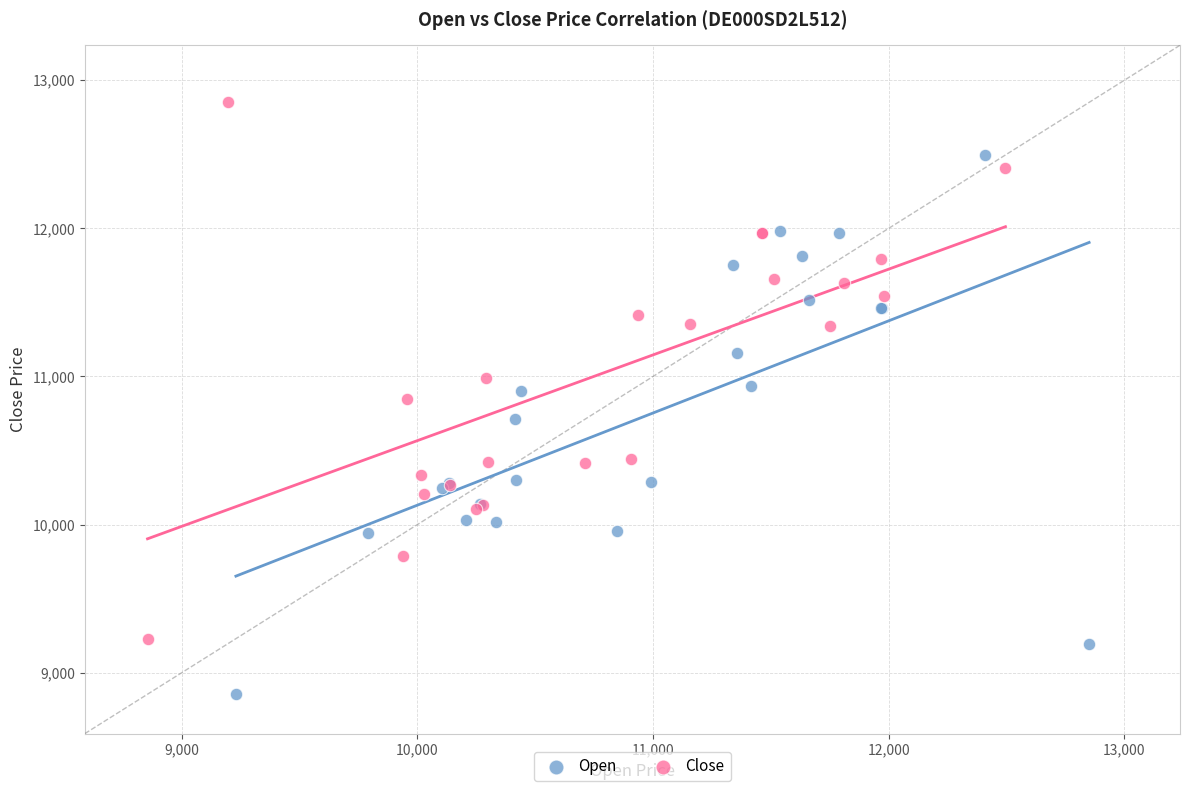

Which series contains the lowest Y value?

Open